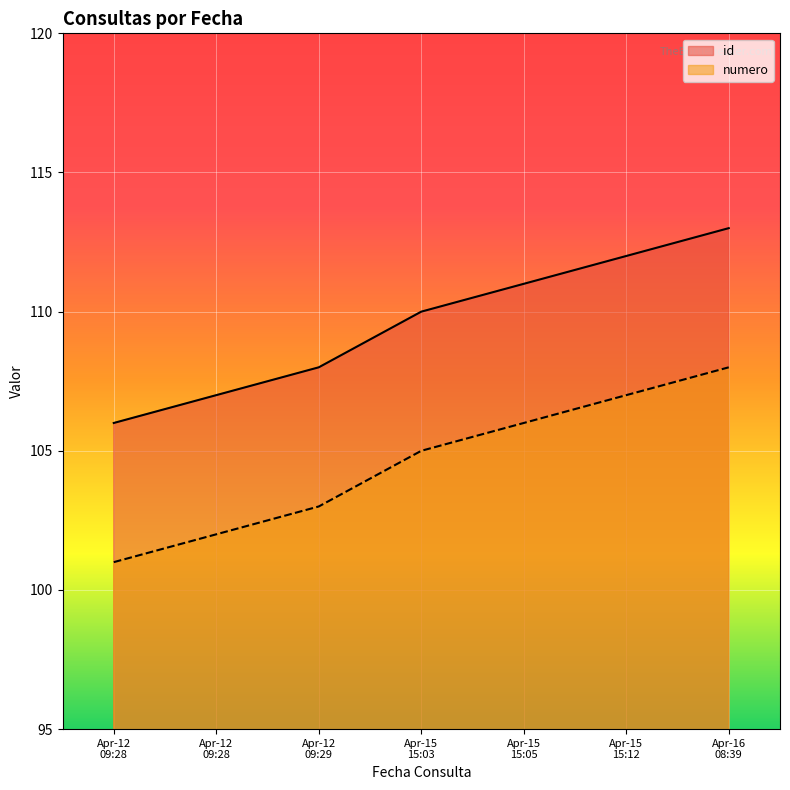

Rank the categories by id value from lowest to highest.

Apr-12 09:28, Apr-12 09:28, Apr-12 09:29, Apr-15 15:03, Apr-15 15:05, Apr-15 15:12, Apr-16 08:39